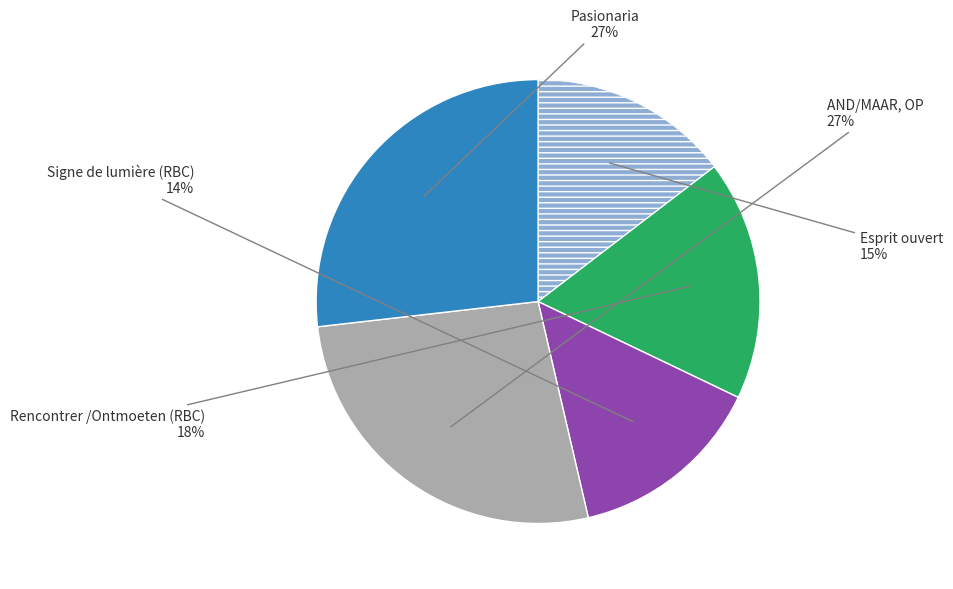

Is there any slice that represents more than half of the pie?

No